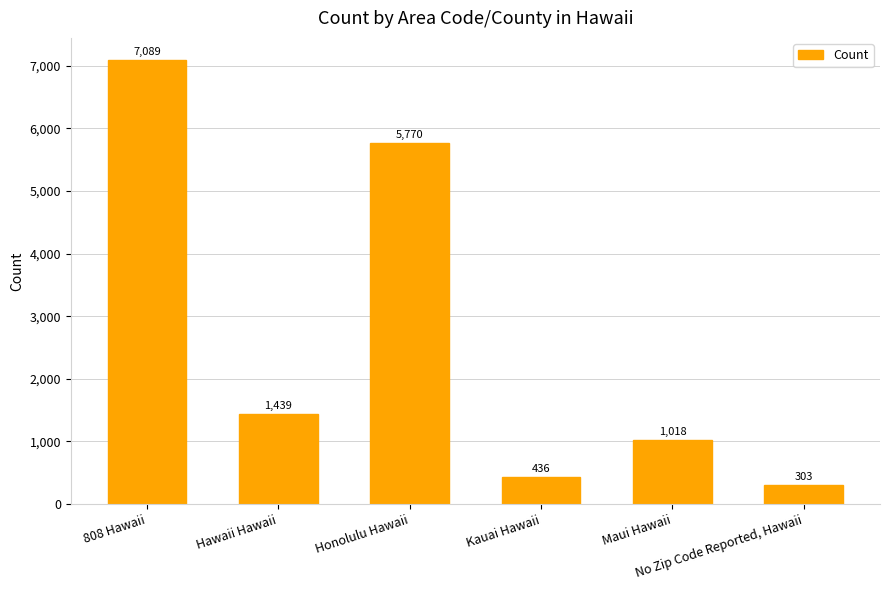

What is the average value?

2676